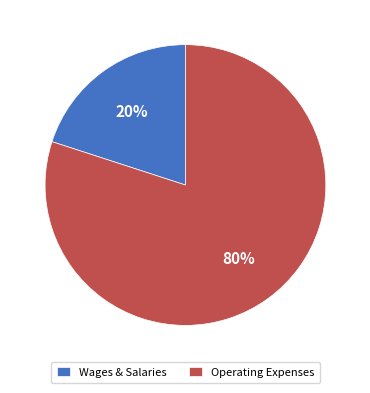

Is there any slice that represents more than half of the pie?

Yes